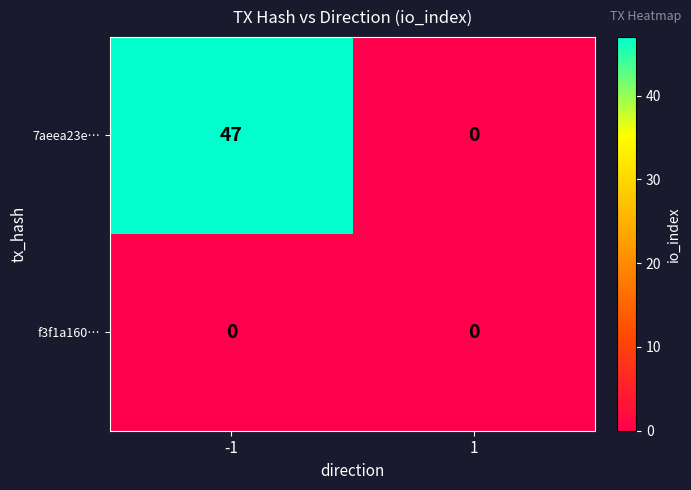

What is the maximum value shown in the chart?

47